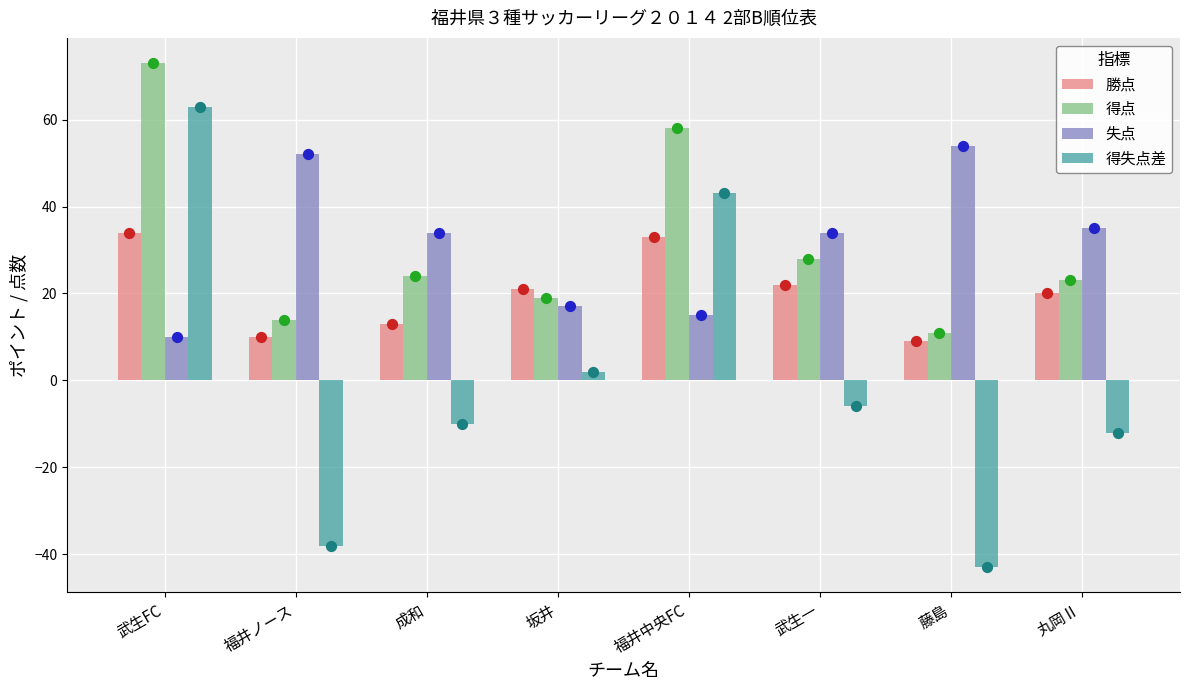

Which series has the largest total across all categories?

失点